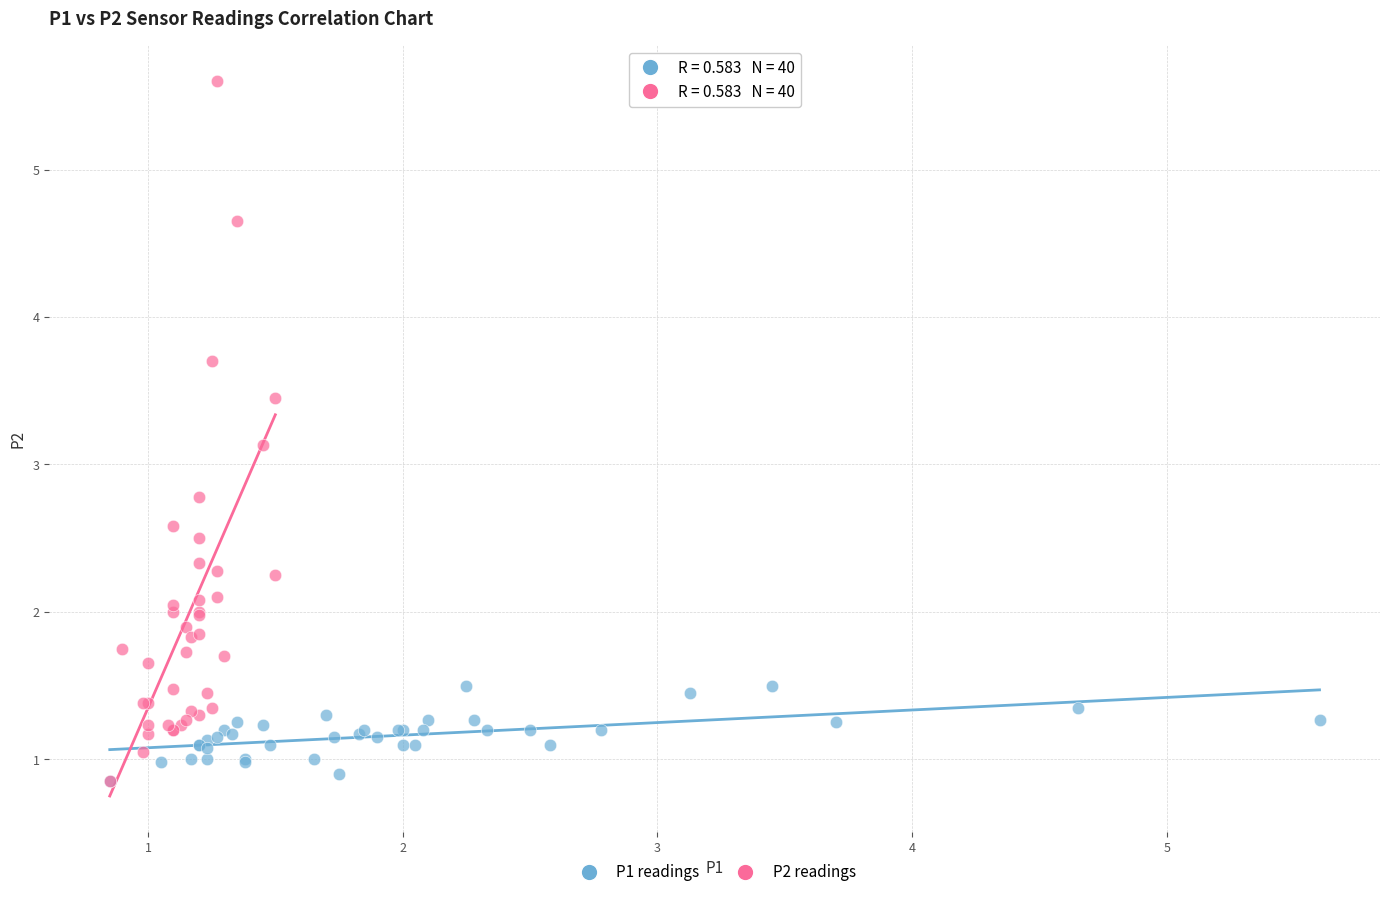

Which series has the widest spread of Y values?

P2 readings